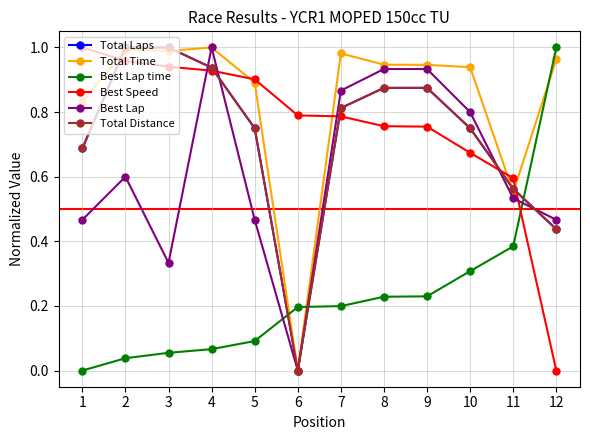

Rank the categories by Best Speed value from lowest to highest.

12, 11, 10, 9, 8, 7, 6, 5, 4, 3, 2, 1